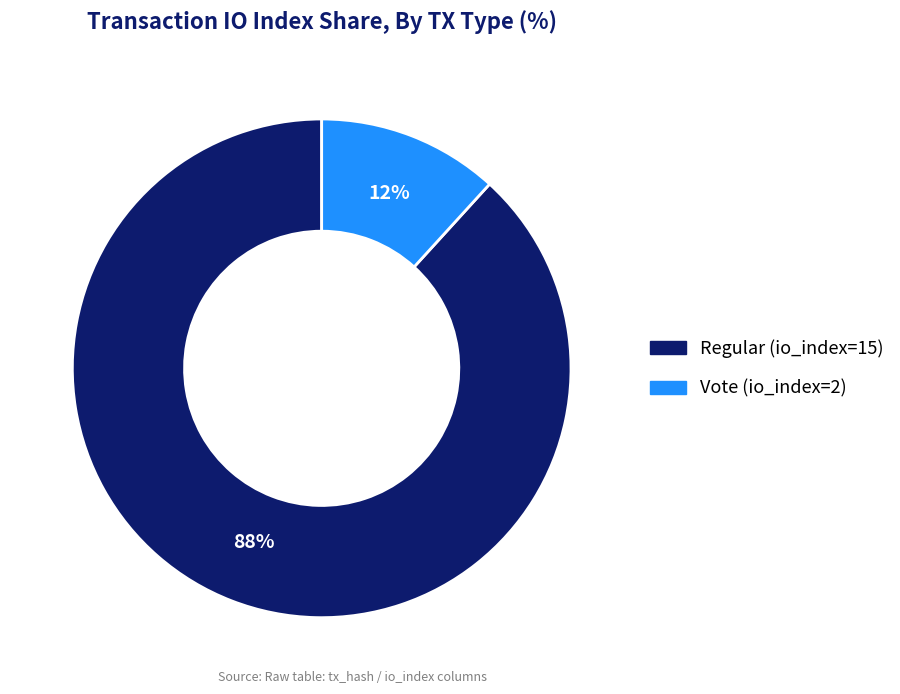

Between Regular (io_index=15) and Vote (io_index=2), which is larger?

Regular (io_index=15)